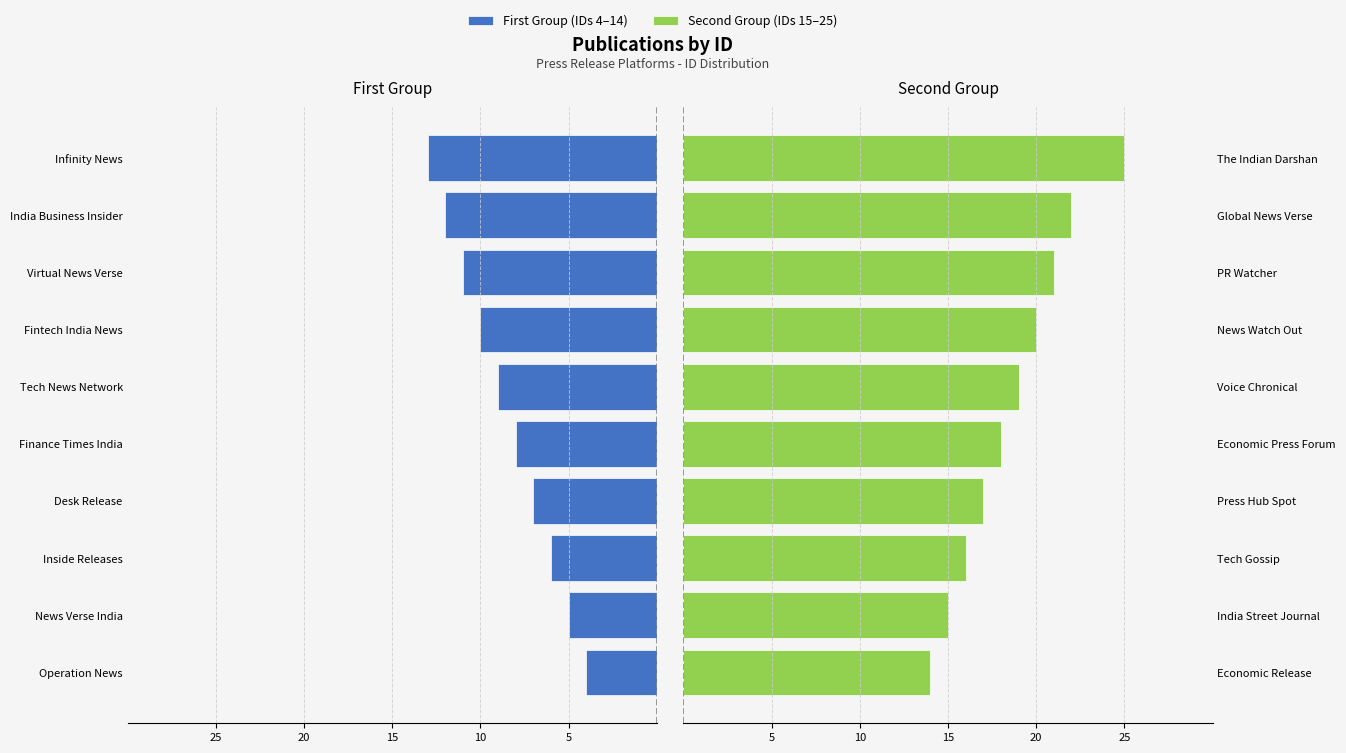

Rank the series by their maximum value, from highest to lowest.

Second Group (IDs 15–25), First Group (IDs 4–14)